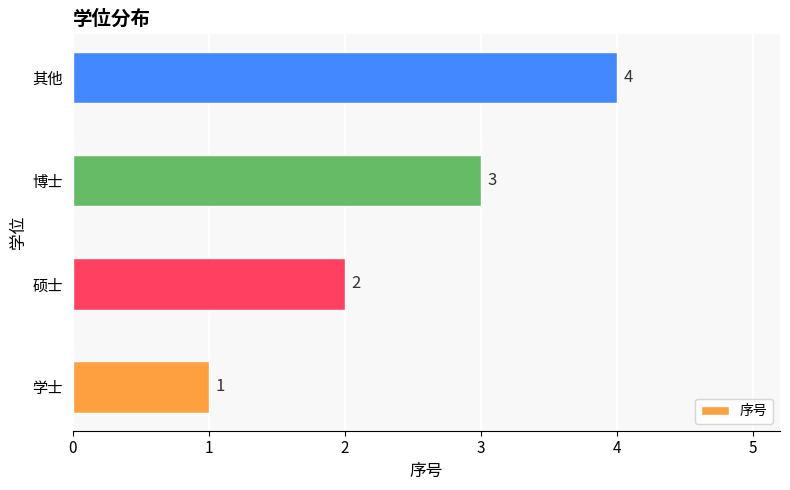

How many values are below 3?

2